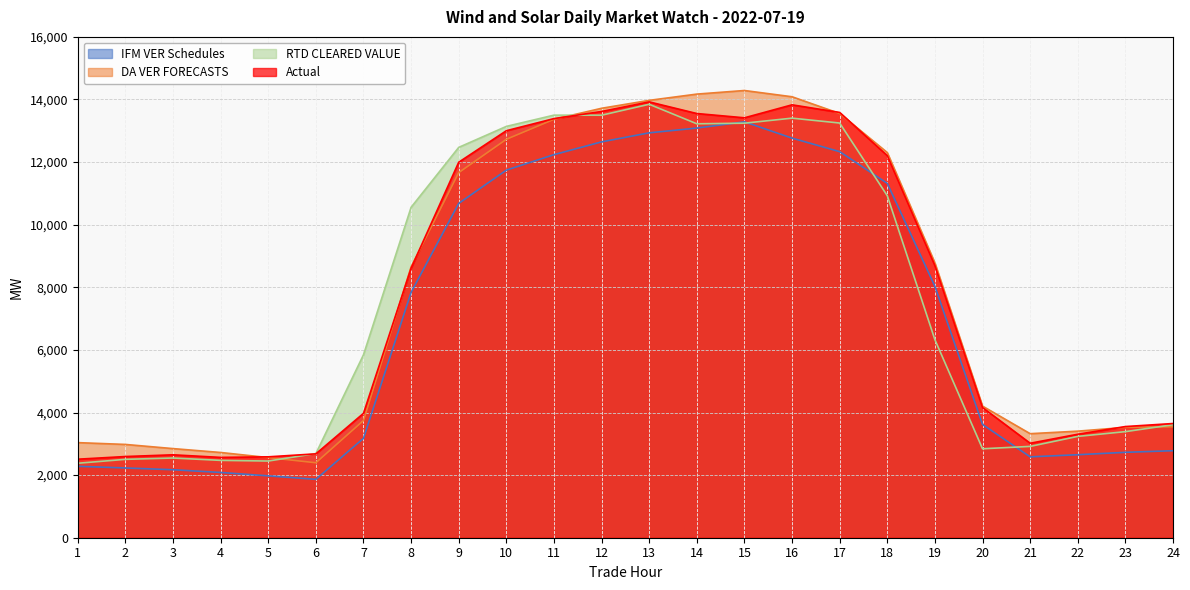

What is the value of the RTD CLEARED VALUE point at the 14th from the left?

13223.7